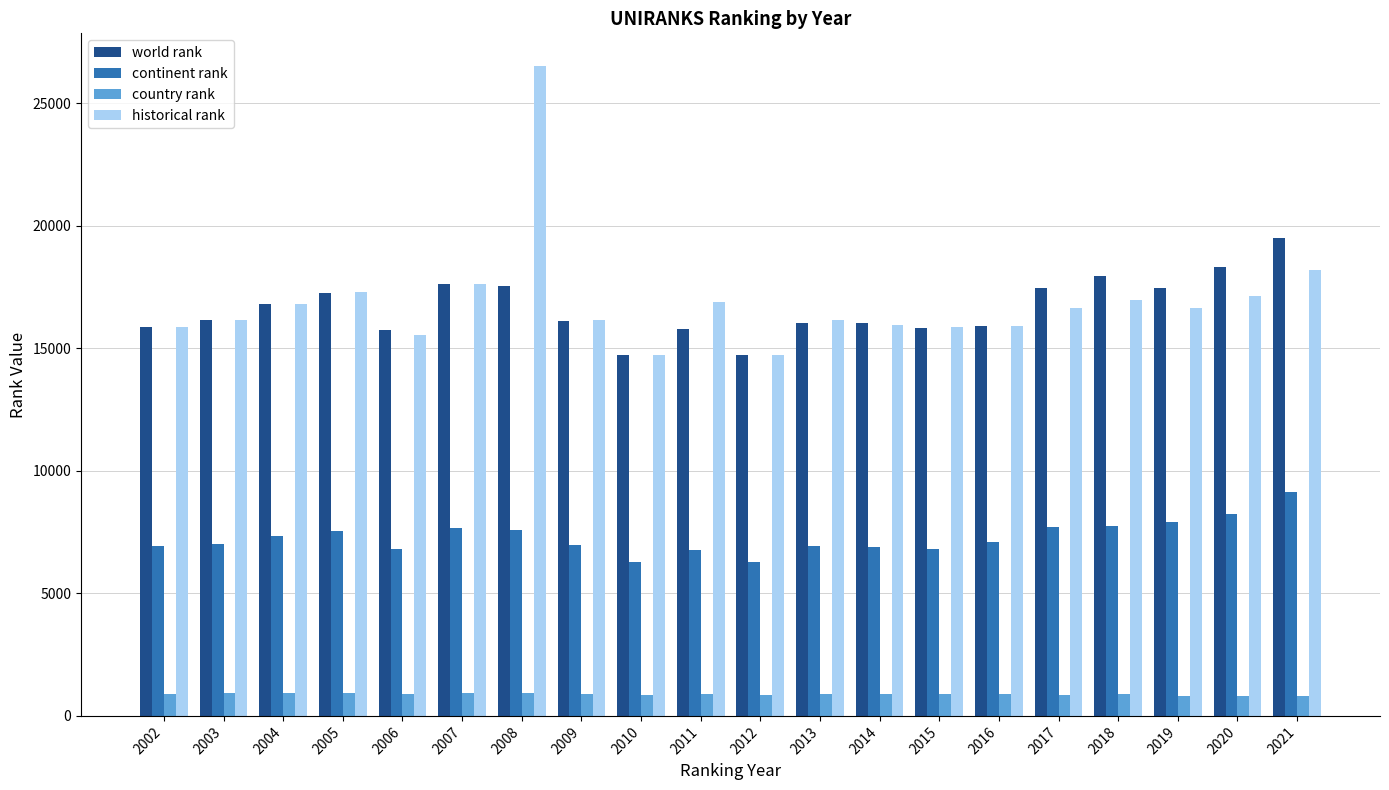

Is it true that continent rank equals 8218 at 2020?

True